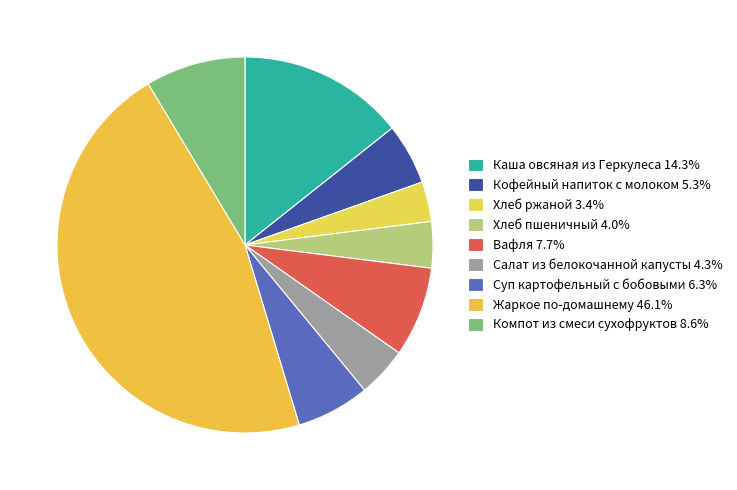

How many slices are in this pie chart?

9